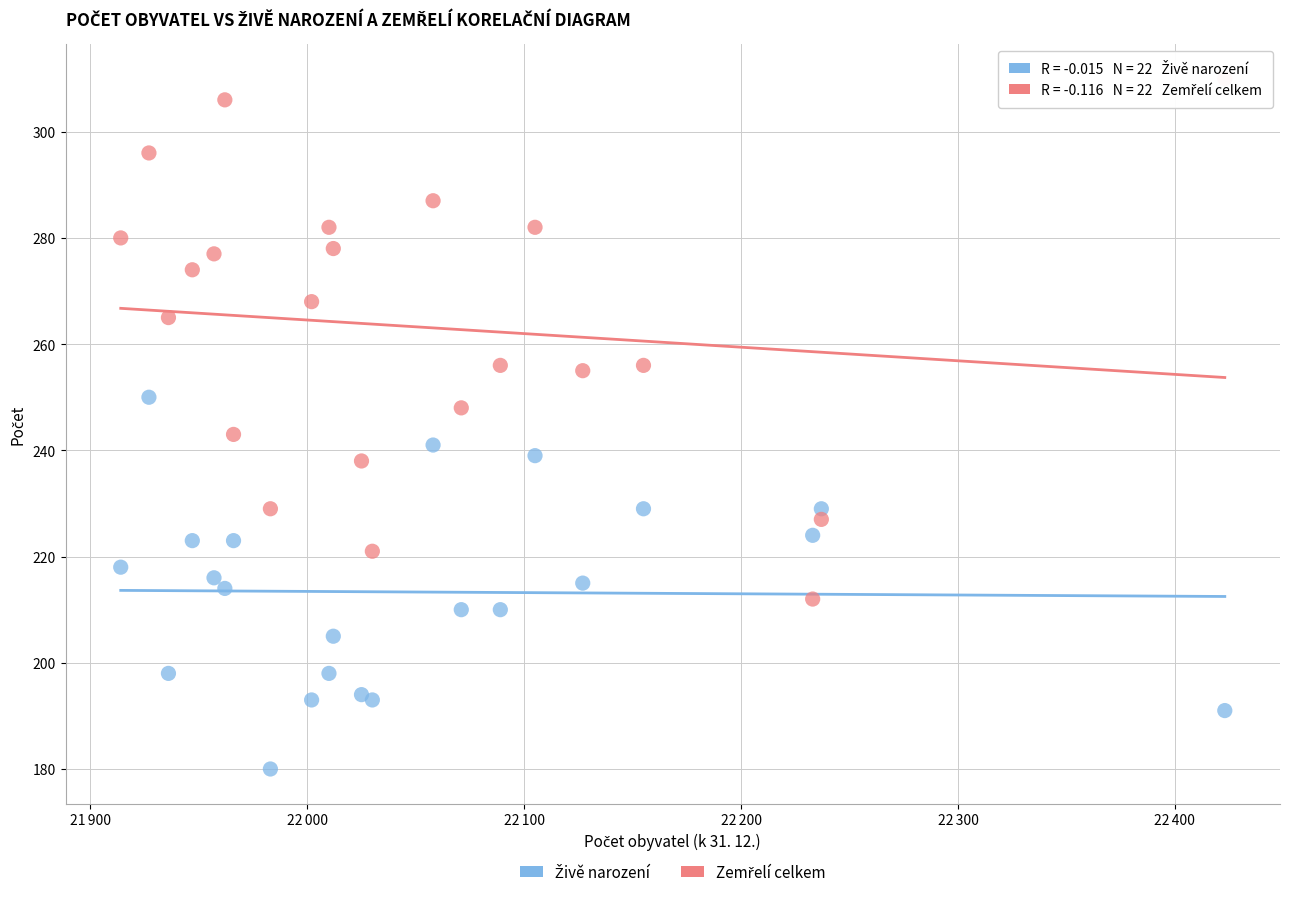

What is the X range (max minus min) for the scatter plot?

509